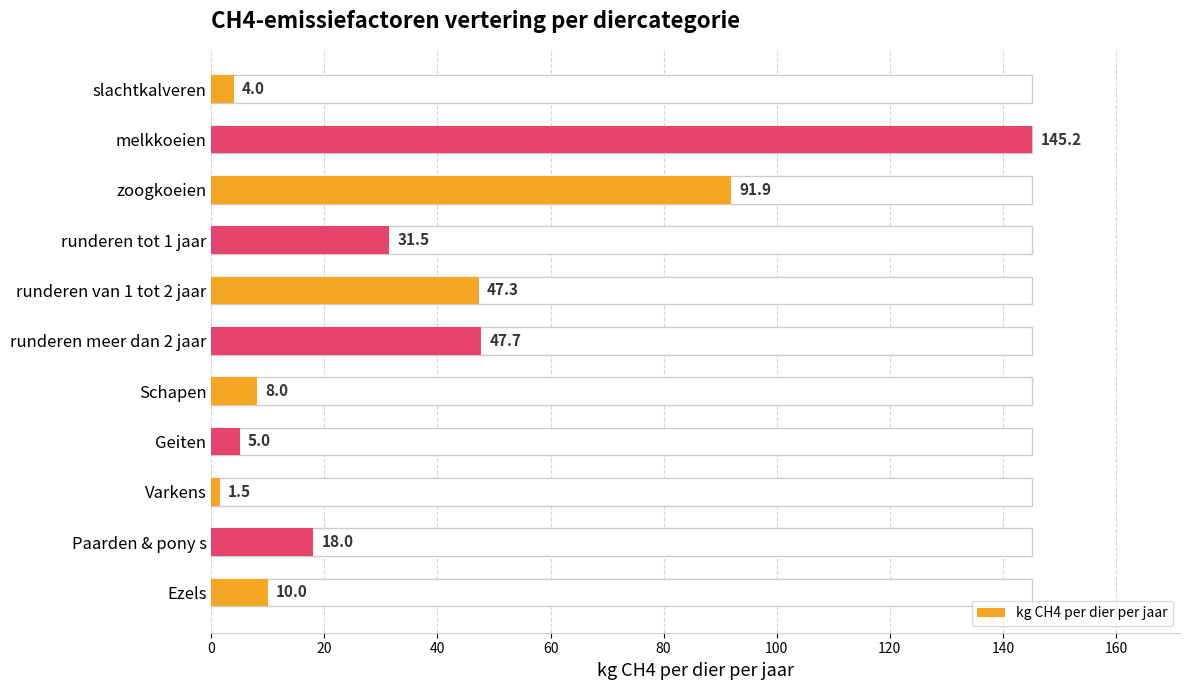

The chart shows a value of 6.9 at Ezels. True or false?

False